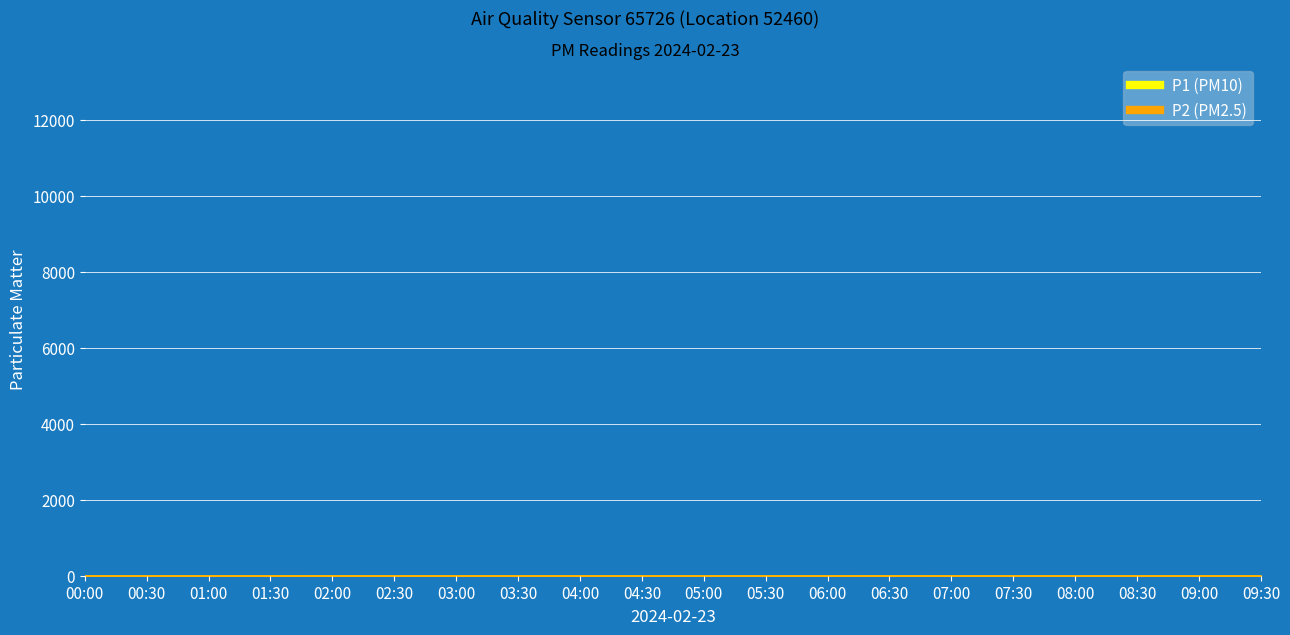

At which category is the sum across all series the highest?

06:30